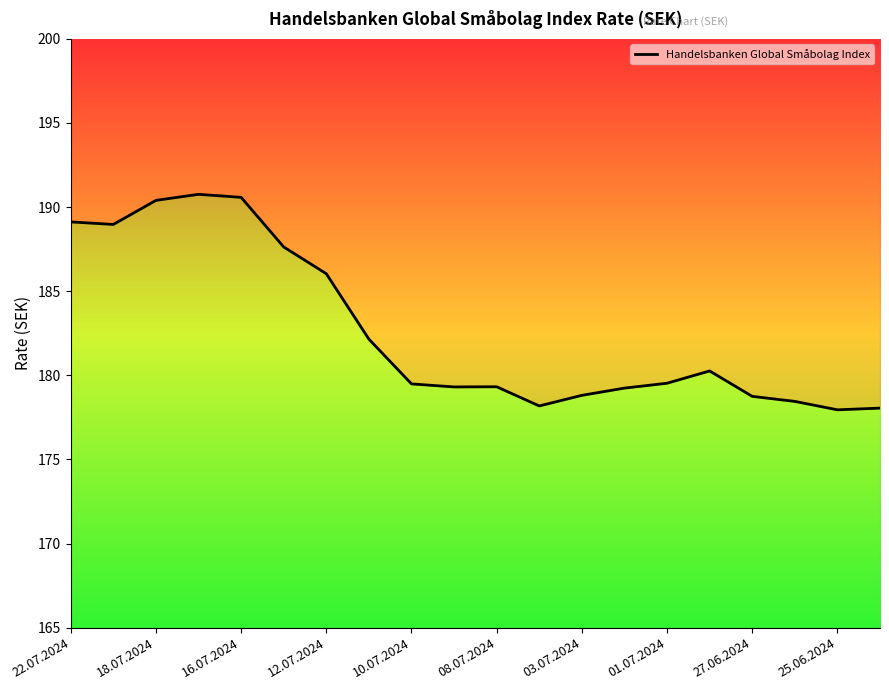

What is the difference between the second highest and second lowest values?

12.5